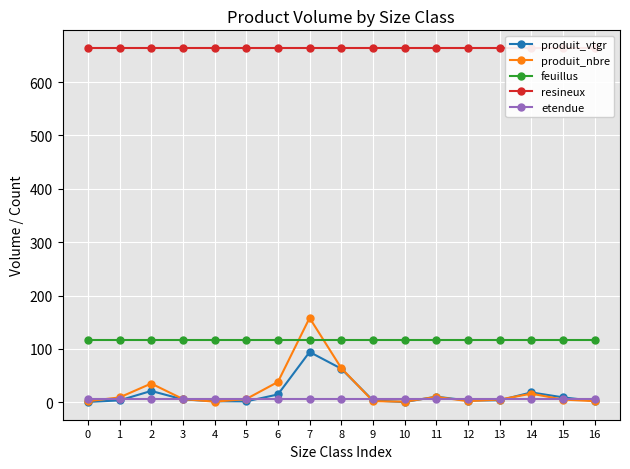

What is the smallest value displayed?

0.4